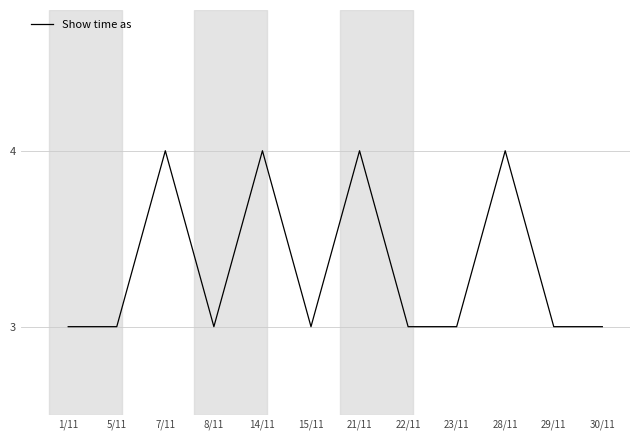

What is the greatest value displayed?

4